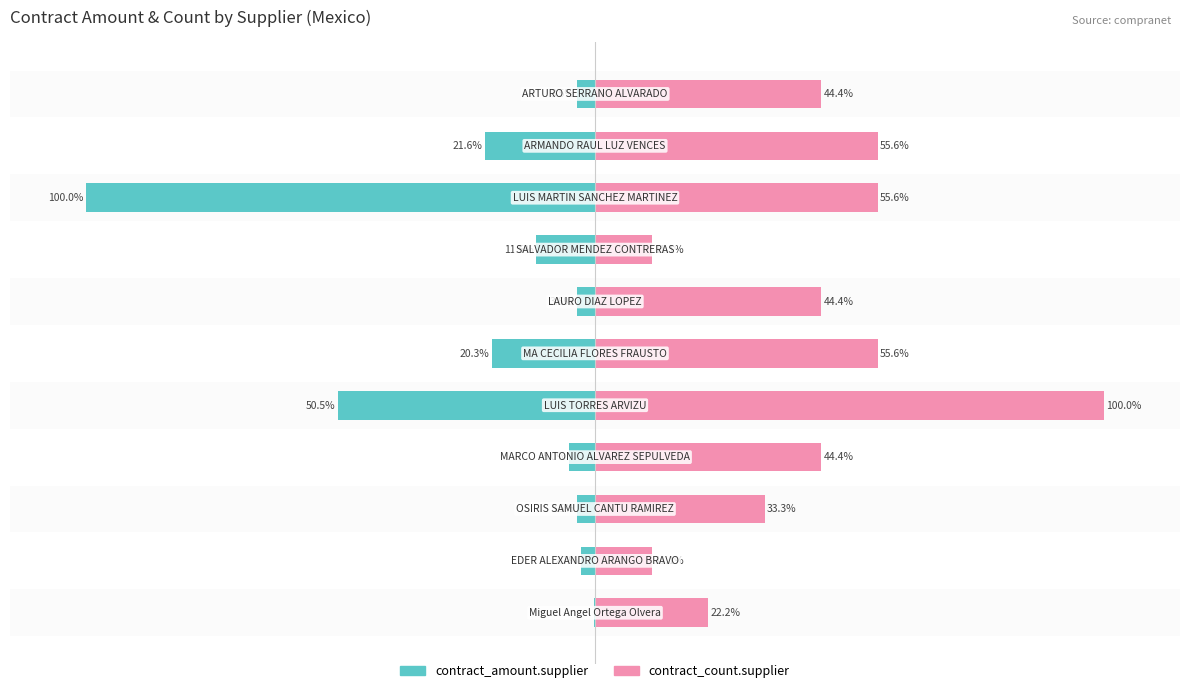

Which series has the largest range (max minus min)?

contract_amount.supplier